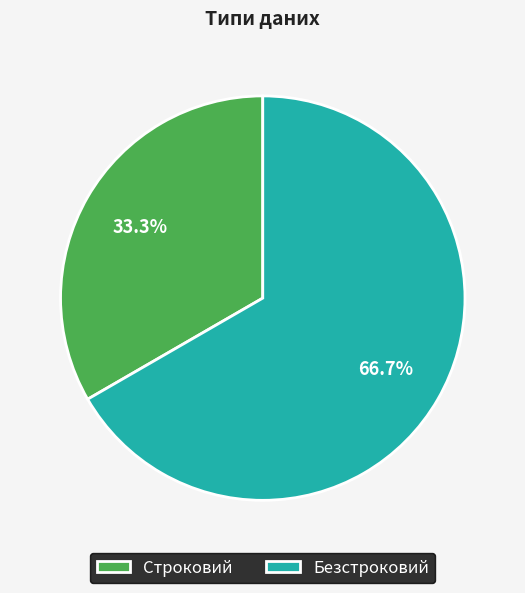

Is there any slice that represents more than half of the pie?

Yes